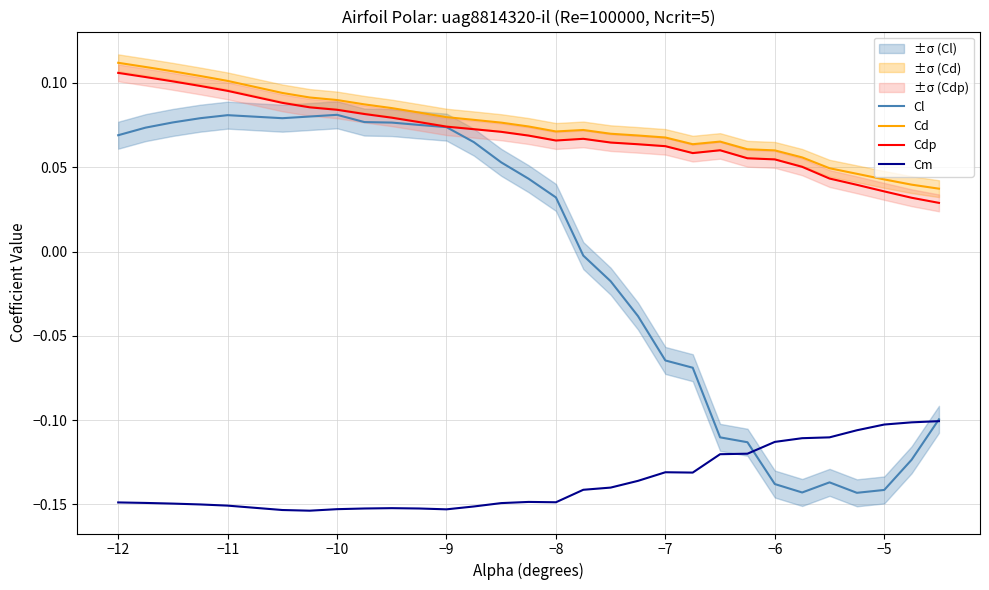

True or false: Cl has a value of 0.1 at −8.

False